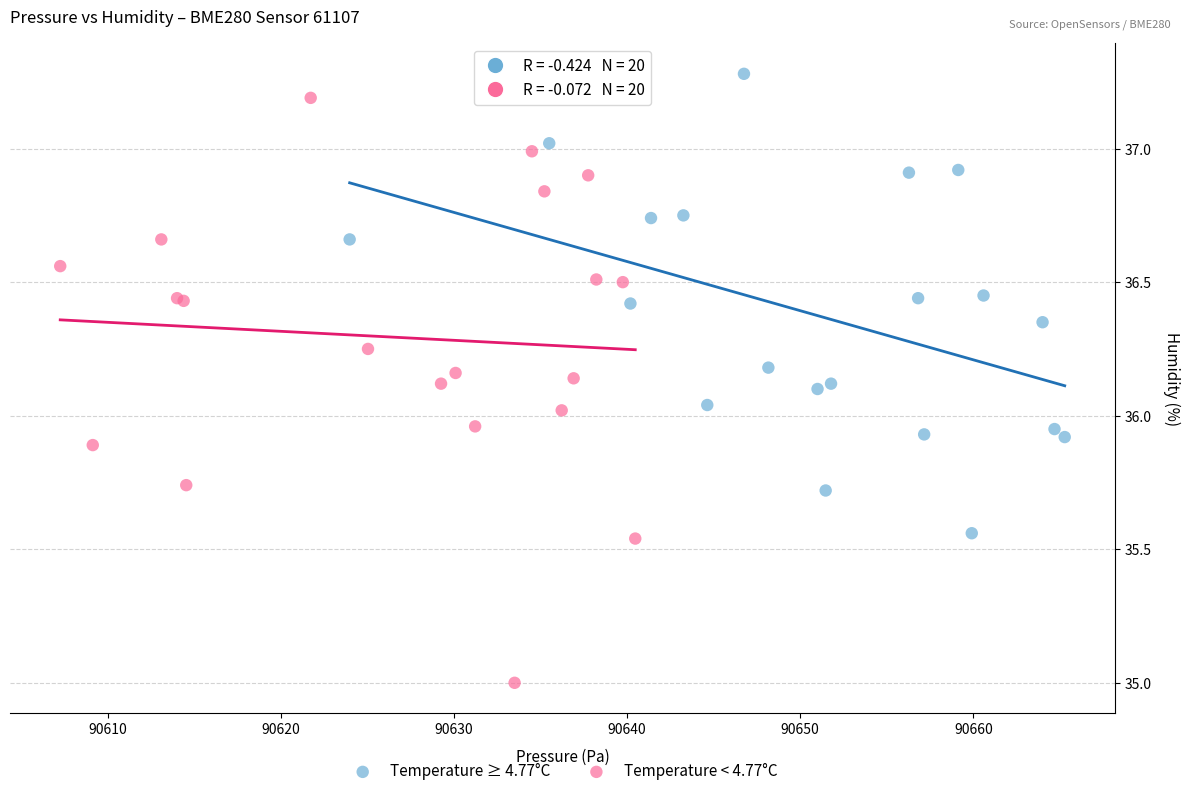

Which series reaches the minimum Y coordinate?

Temperature < 4.77°C